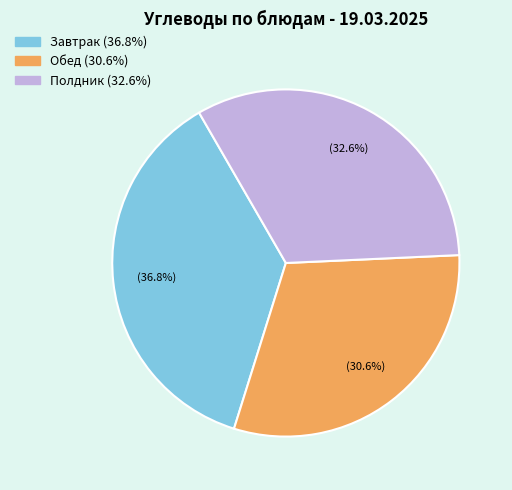

To the nearest percent, what is the average slice percentage?

33%